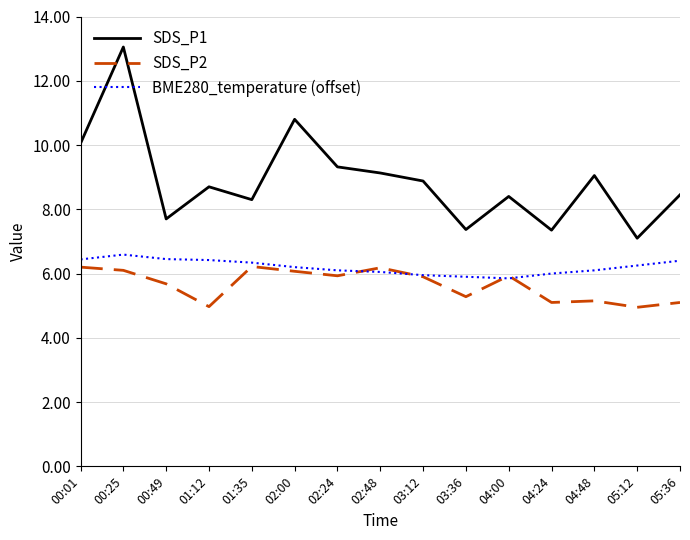

What is the minimum value for SDS_P2?

5.0